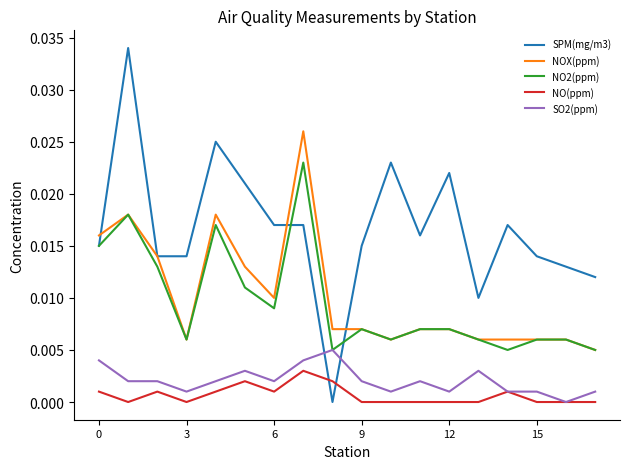

True or false: SO2(ppm) and NOX(ppm) intersect in this chart.

False